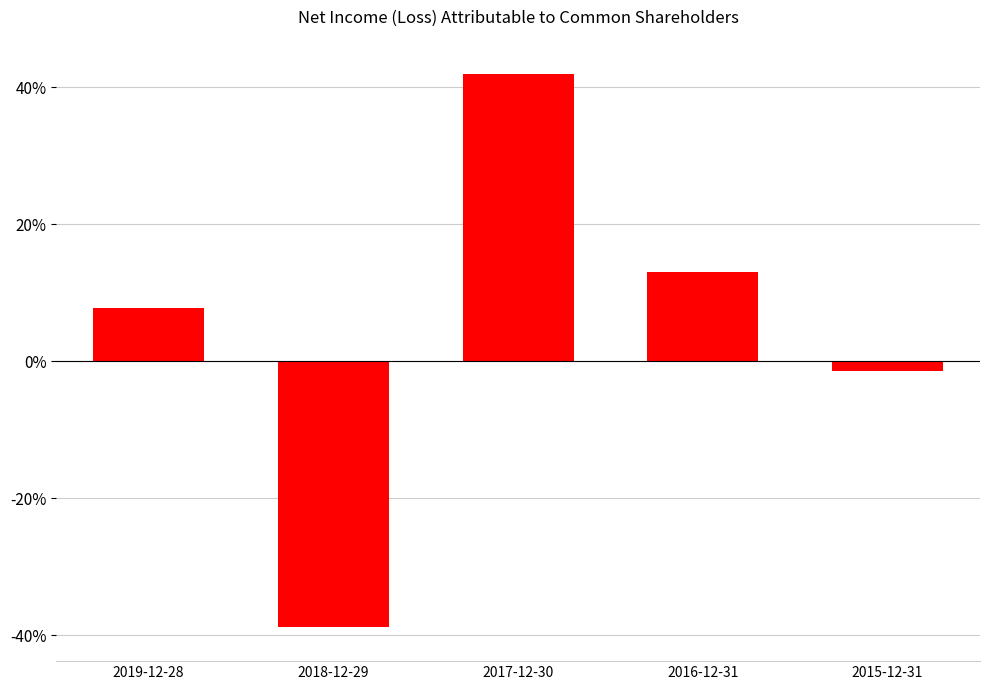

List the labels in order of value, smallest first.

2018-12-29, 2015-12-31, 2019-12-28, 2016-12-31, 2017-12-30